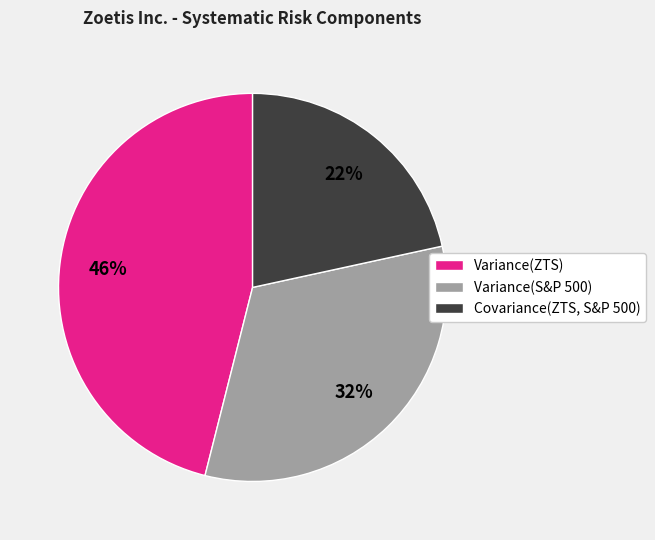

What is the smallest slice in the pie chart?

Covariance(ZTS, S&P 500)